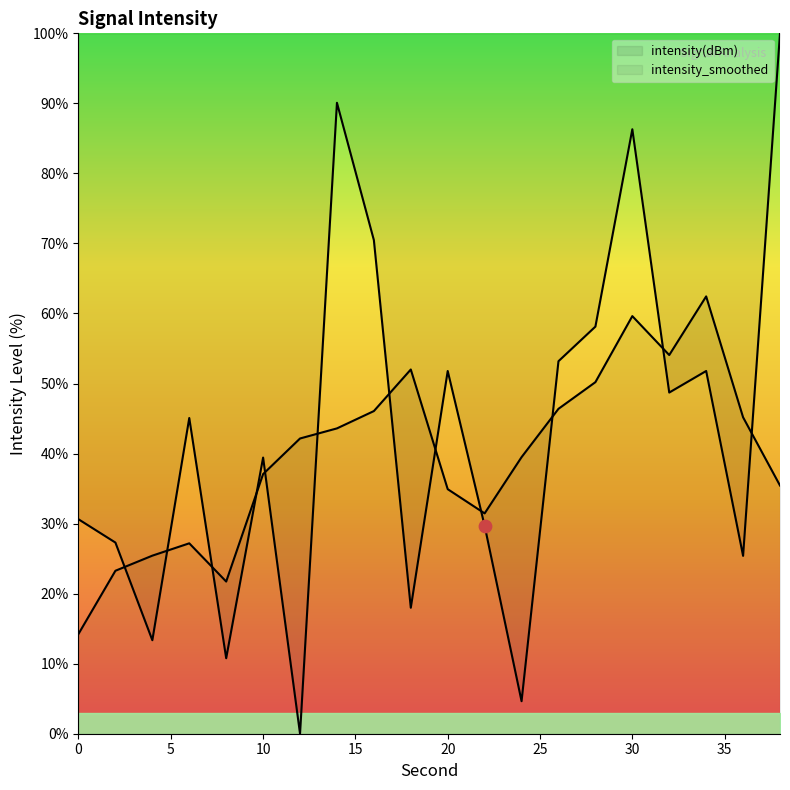

Approximately how many times larger is the value at 26 compared to 4?

4.0